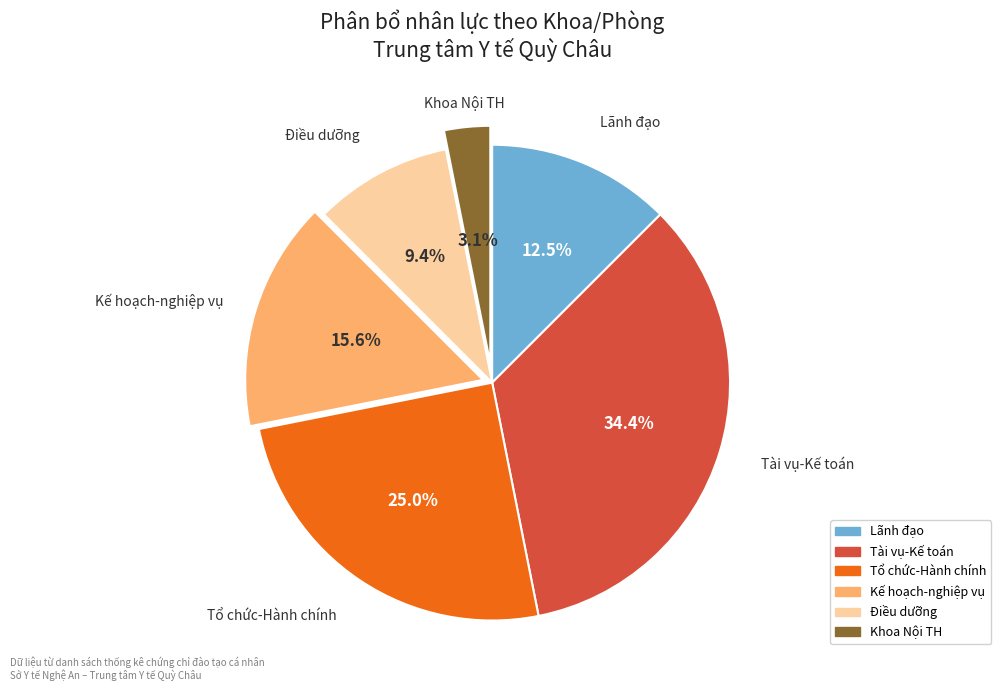

What is the ratio of the value at Tổ chức-Hành chính to the value at Kế hoạch-nghiệp vụ?

1.6